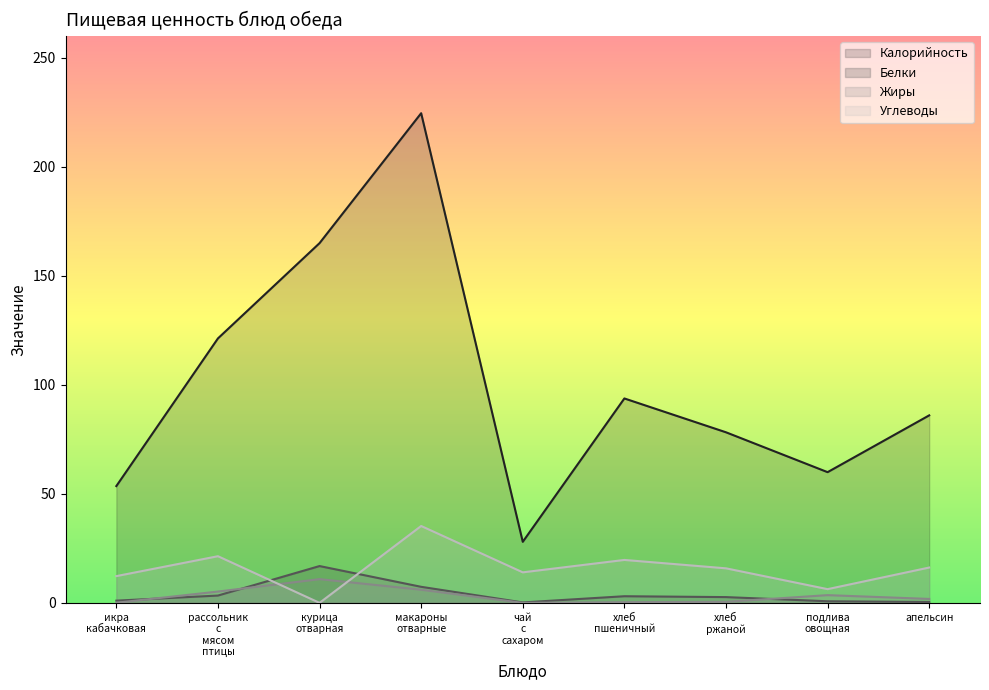

What is the average value of the Белки series?

4.0